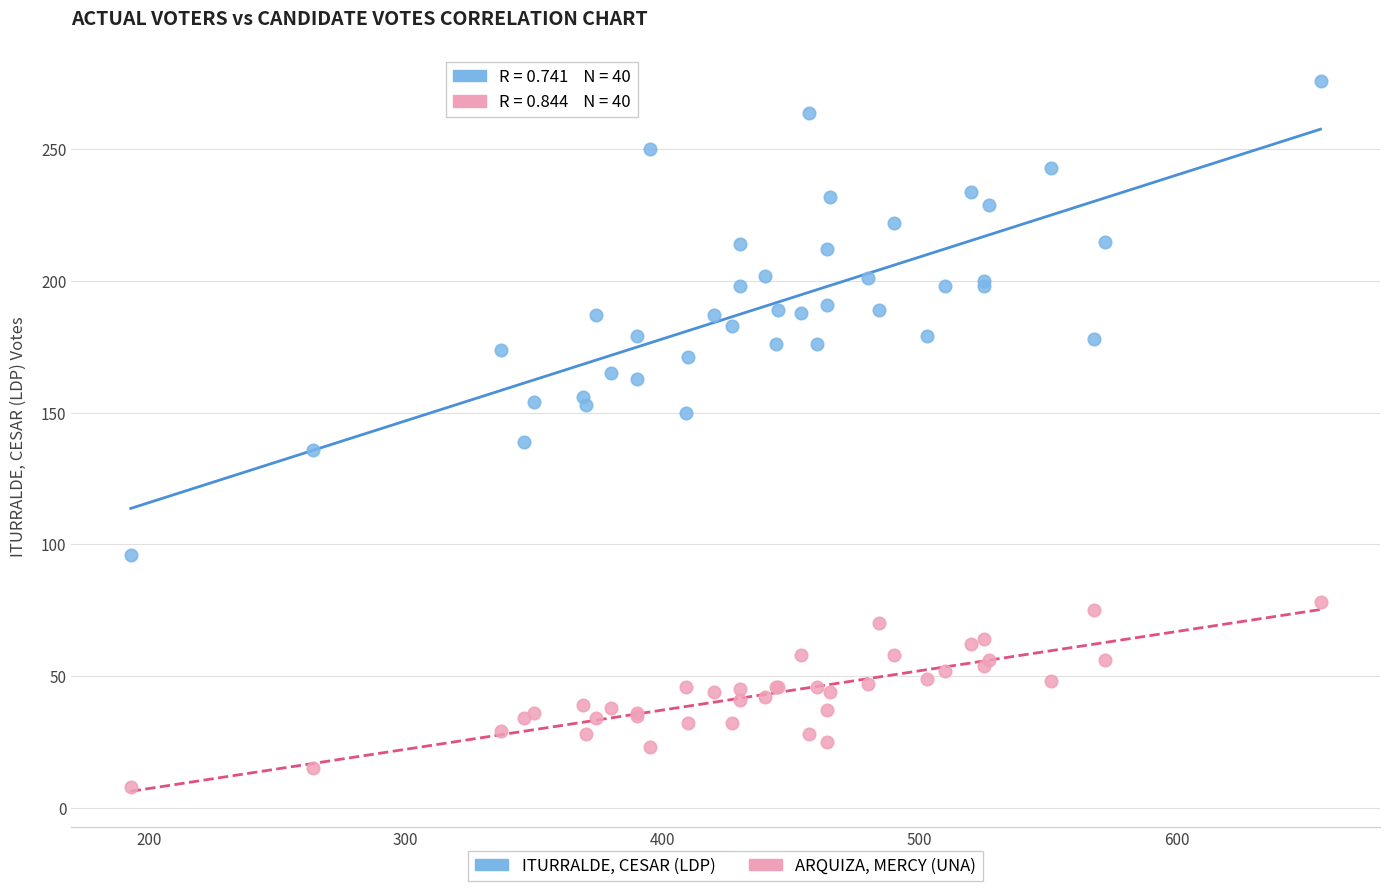

Which series contains the highest Y value?

ITURRALDE, CESAR (LDP)